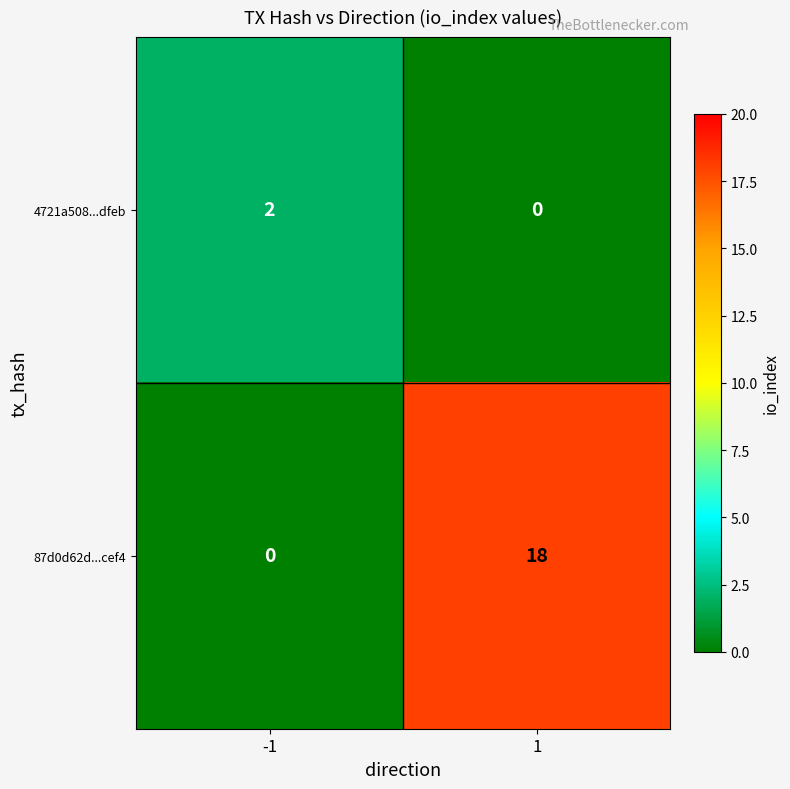

Rank the series by their average value, from highest to lowest.

87d0d62d...cef4, 4721a508...dfeb